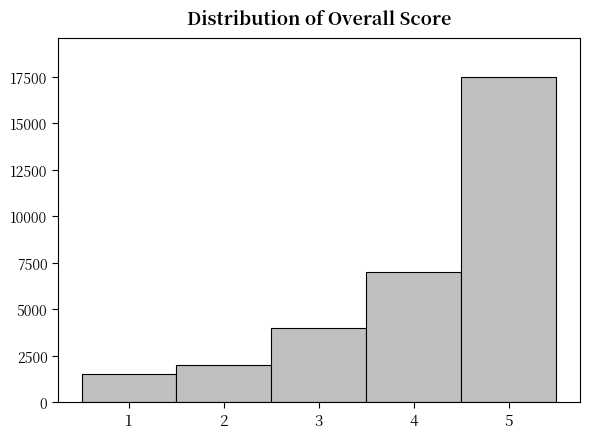

Reading left to right, list all the values displayed in this chart.

1=1500	2=2000	3=4000	4=7000	5=17500